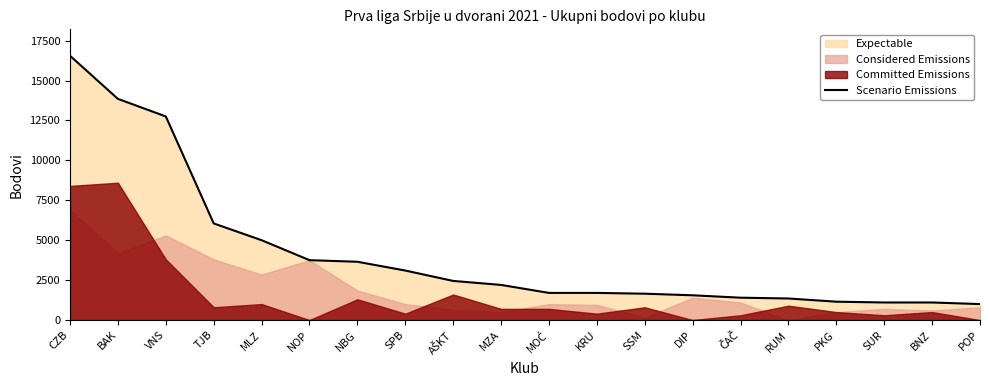

The value at CZB is 16550. True or false?

True